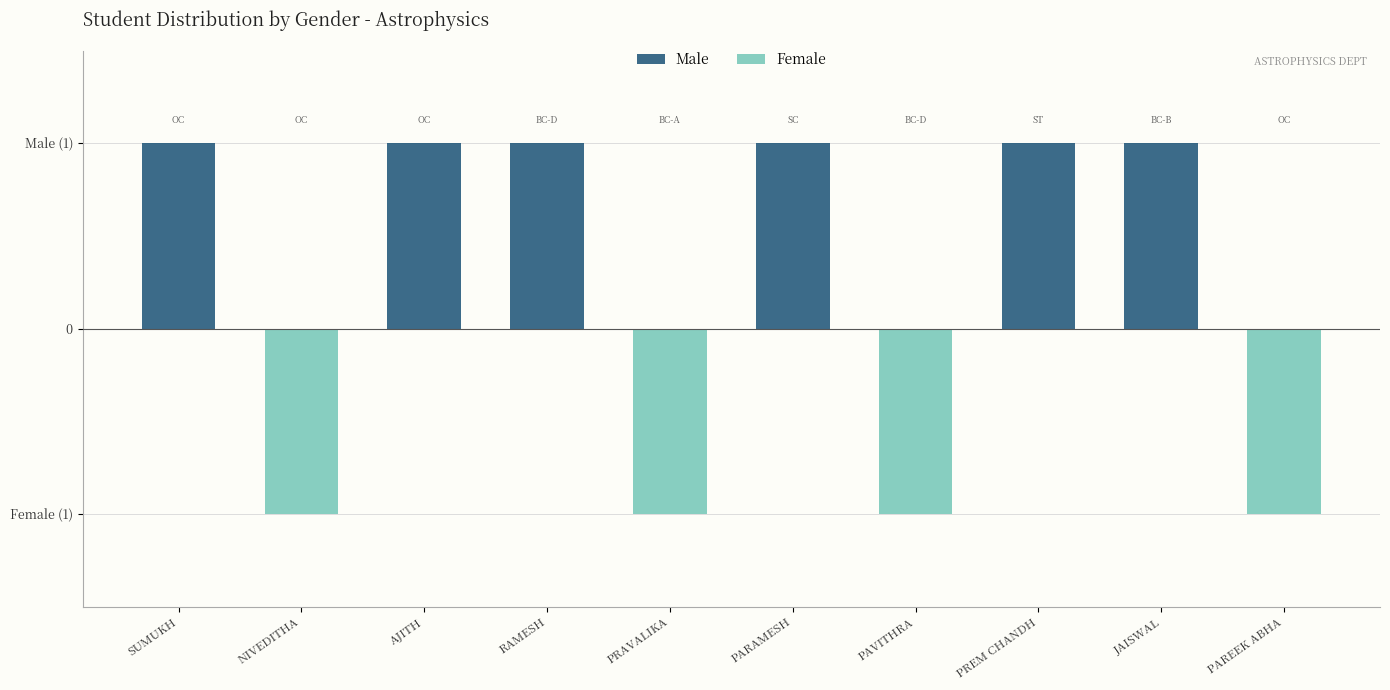

The value of Female at PARAMESH is 0. True or false?

False